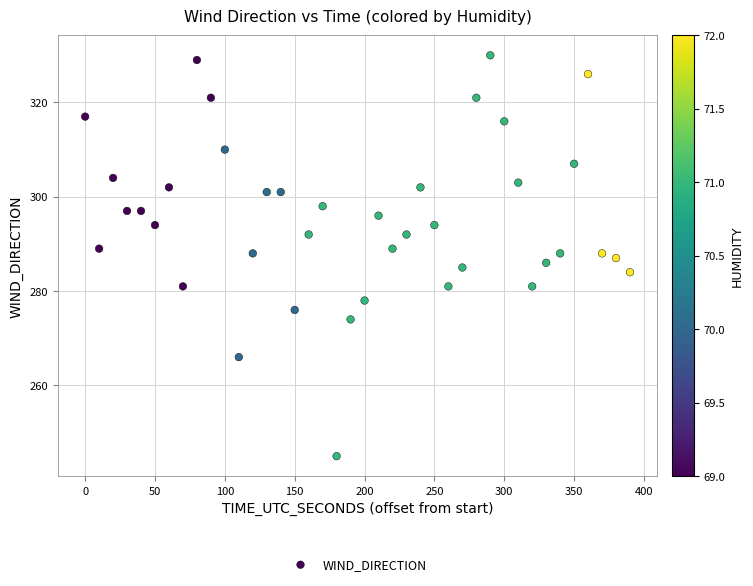

What is the range of Y values (max minus min)?

85